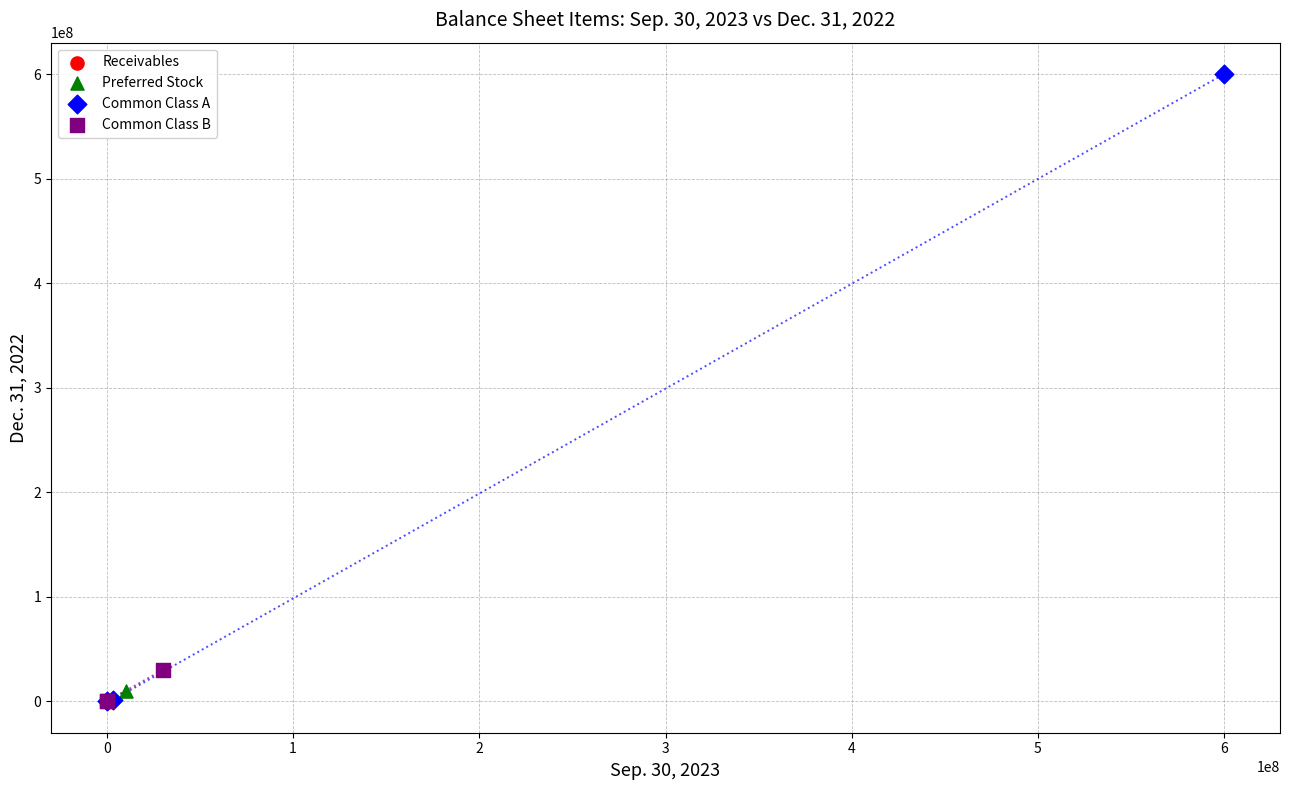

Which series reaches the maximum Y coordinate?

Common Class A